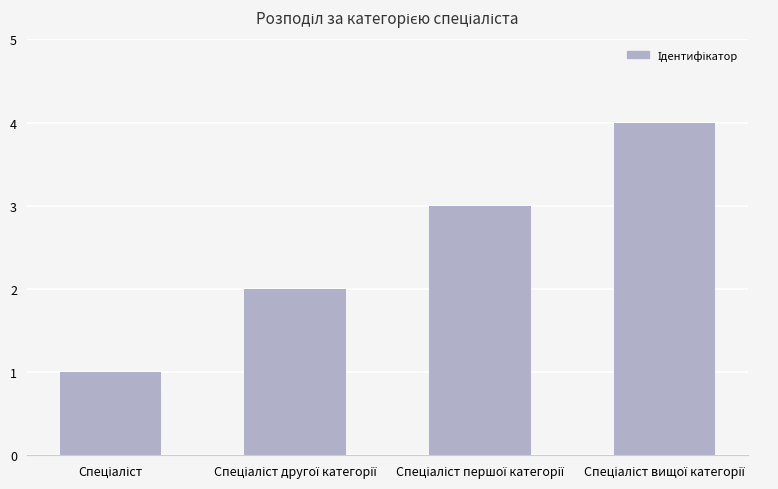

What is the difference between the maximum and minimum values?

3